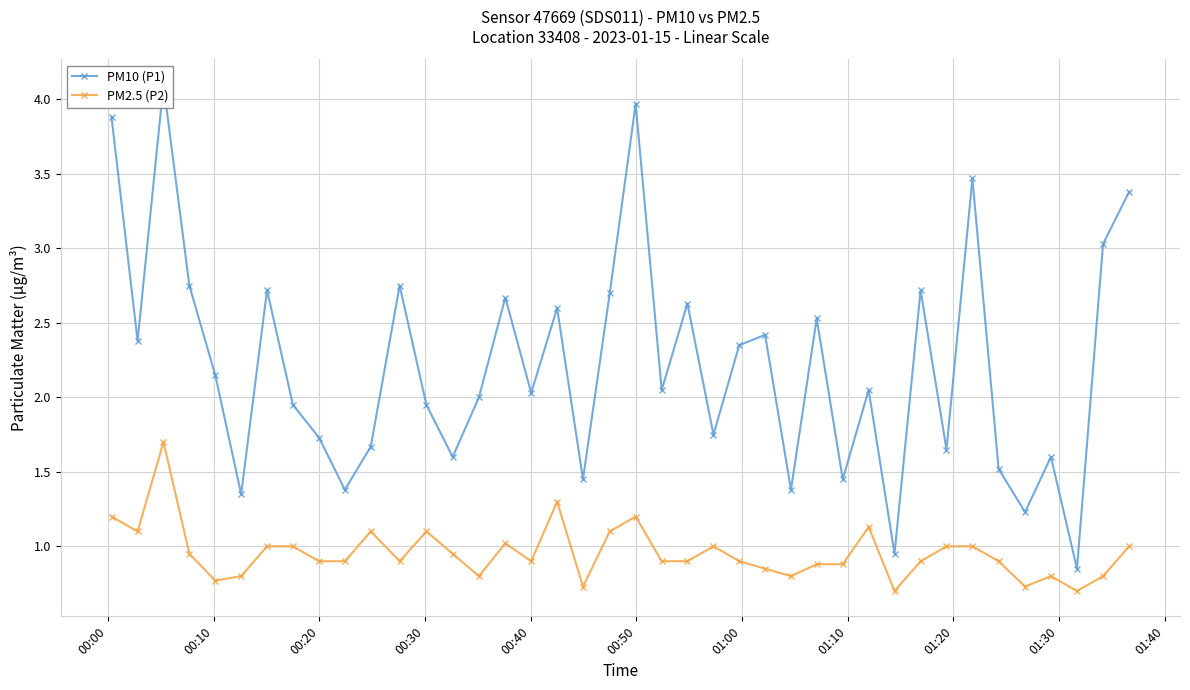

Reading left to right, extract all data points from this chart.

PM10 (P1): 3.9	2.4	4.1	2.8	2.1	1.4	2.7	1.9	1.7	1.4	1.7	2.8	1.9	1.6	2.0	2.7	2.0	2.6	1.4	2.7	4.0	2.0	2.6	1.8	2.4	2.4	1.4	2.5	1.4	2.0	0.9	2.7	1.6	3.5	1.5	1.2	1.6	0.8	3.0	3.4
PM2.5 (P2): 1.2	1.1	1.7	0.9	0.8	0.8	1.0	1.0	0.9	0.9	1.1	0.9	1.1	0.9	0.8	1.0	0.9	1.3	0.7	1.1	1.2	0.9	0.9	1.0	0.9	0.8	0.8	0.9	0.9	1.1	0.7	0.9	1.0	1.0	0.9	0.7	0.8	0.7	0.8	1.0